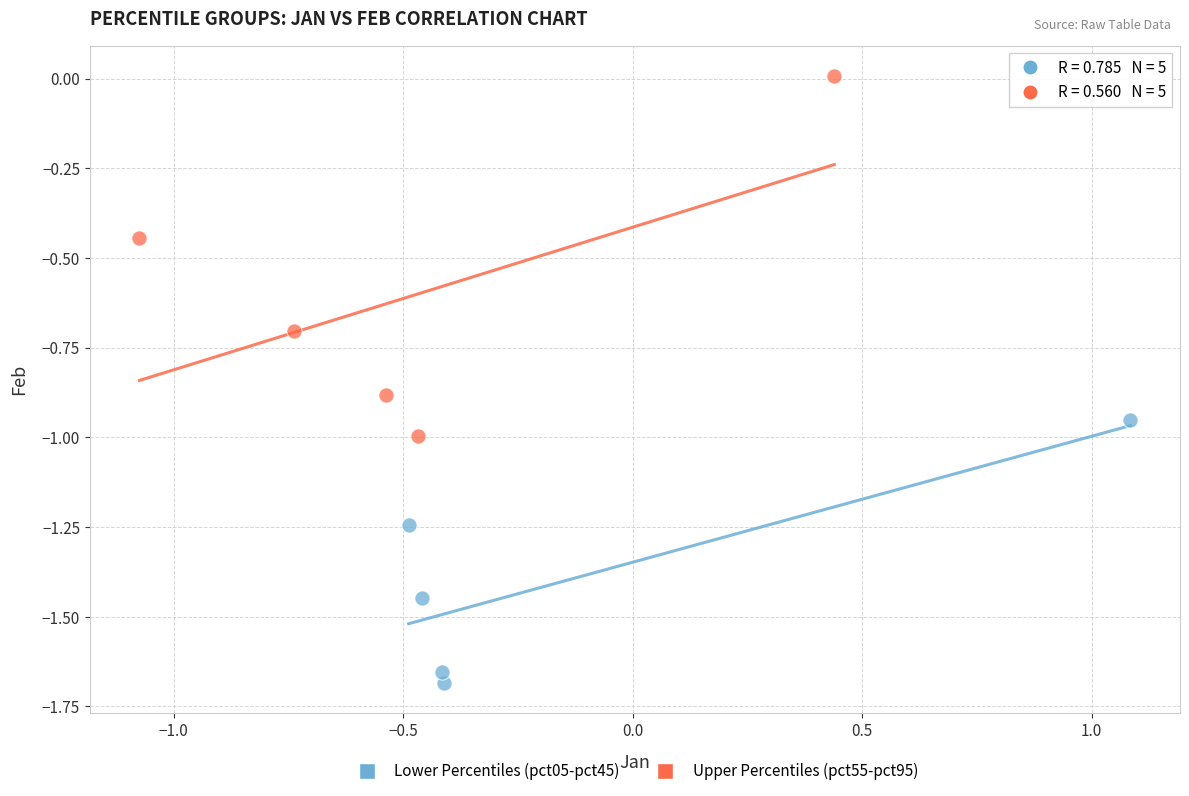

Which series contains the lowest Y value?

Lower Percentiles (pct05-pct45)